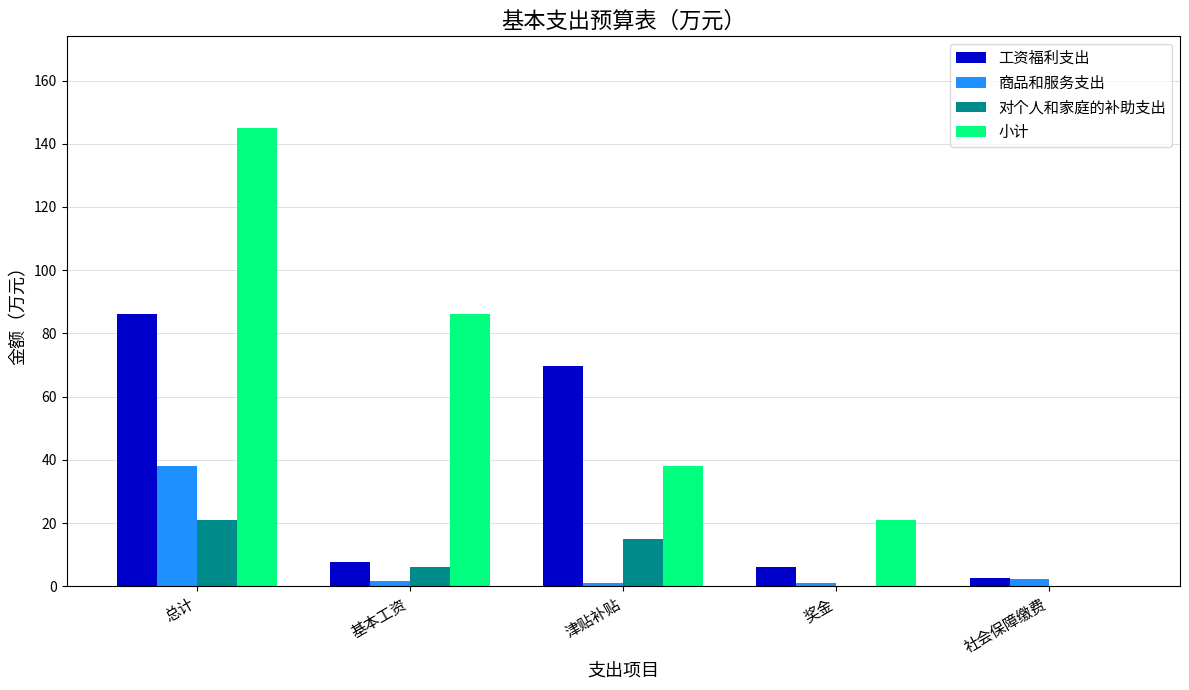

What is the difference between the 工资福利支出 values at 基本工资 and 总计?

78.3